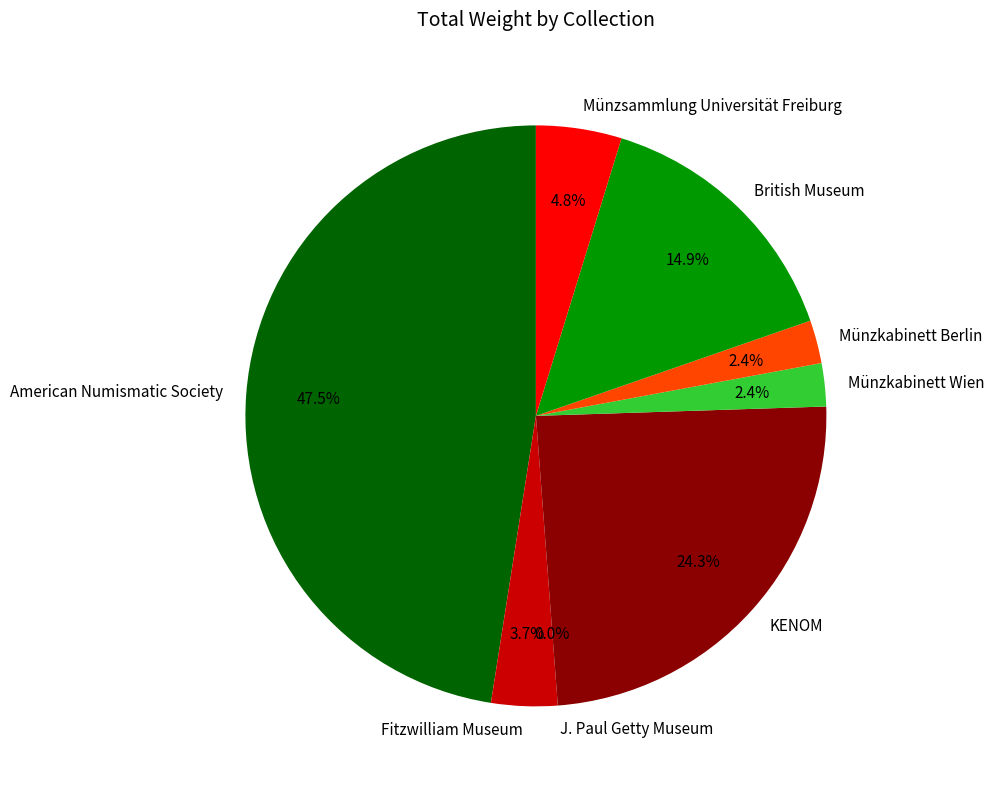

Combined, what portion of the pie is American Numismatic Society and British Museum?

62.4%